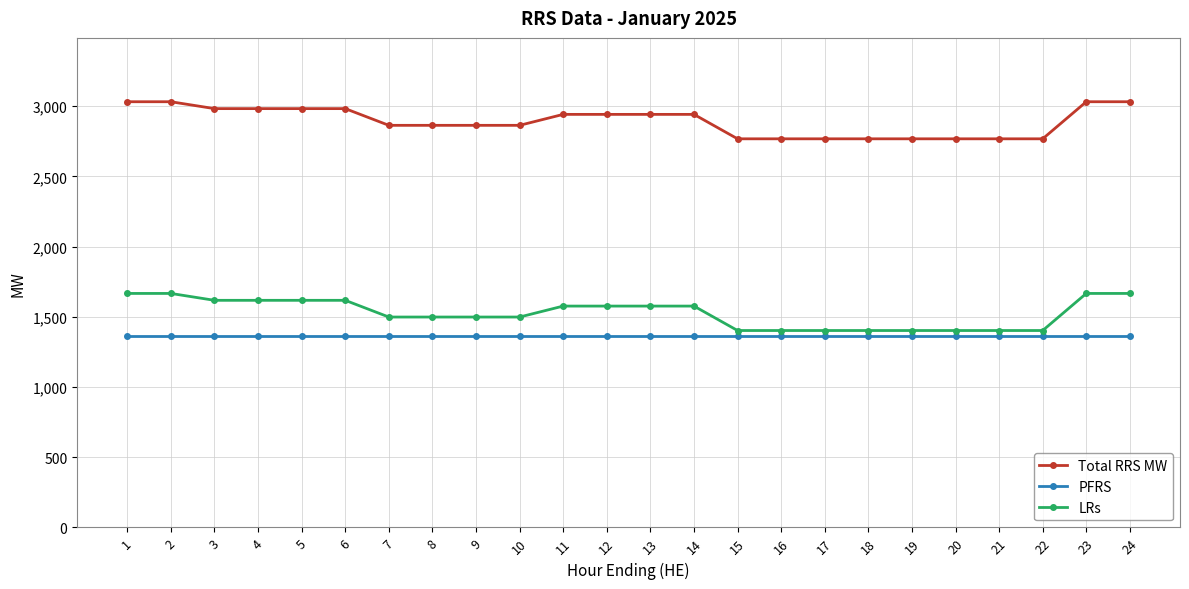

What are all the series names shown in the legend?

Total RRS MW, PFRS, LRs